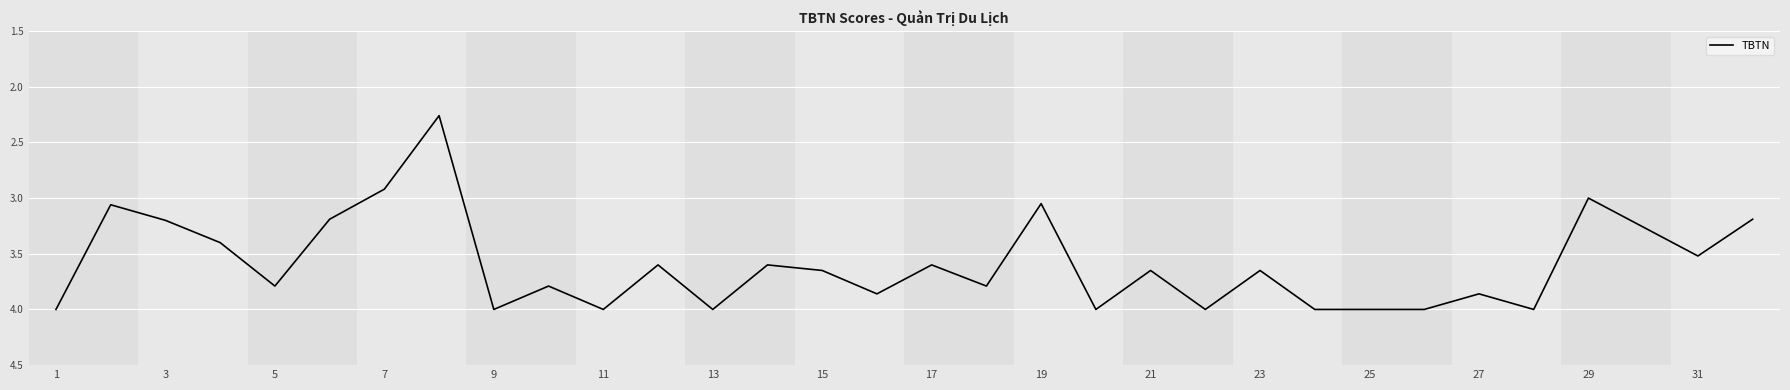

Is this an area chart (filled region under the line)?

No